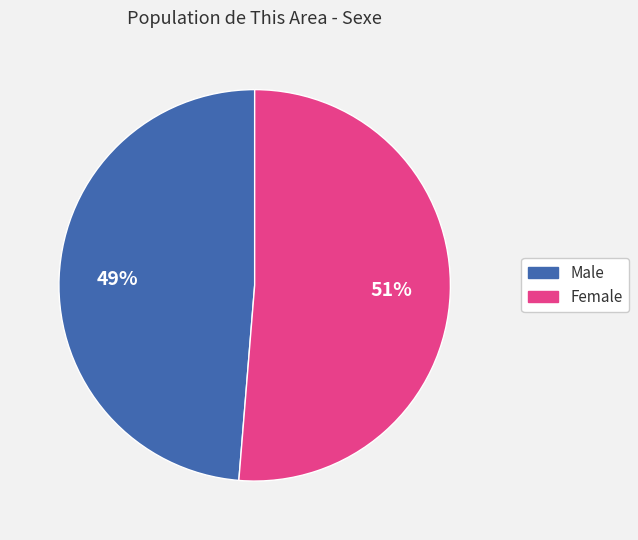

What is the majority slice?

Female